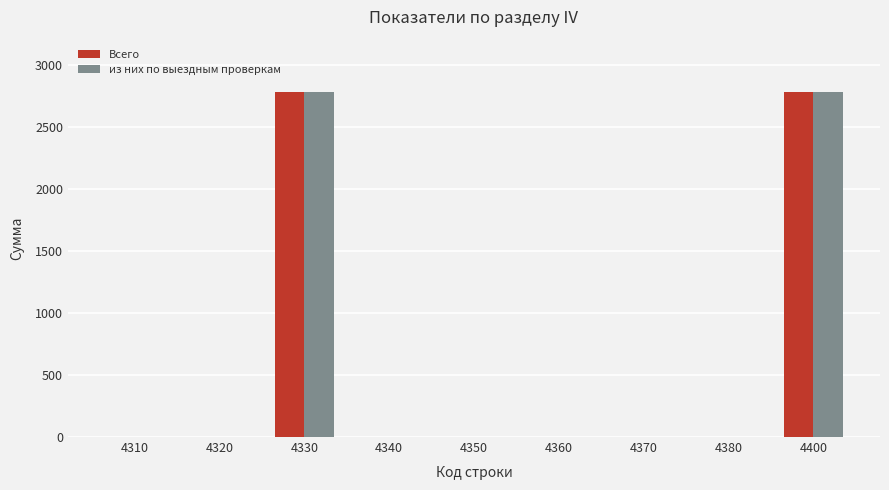

How many series are shown in this chart?

2